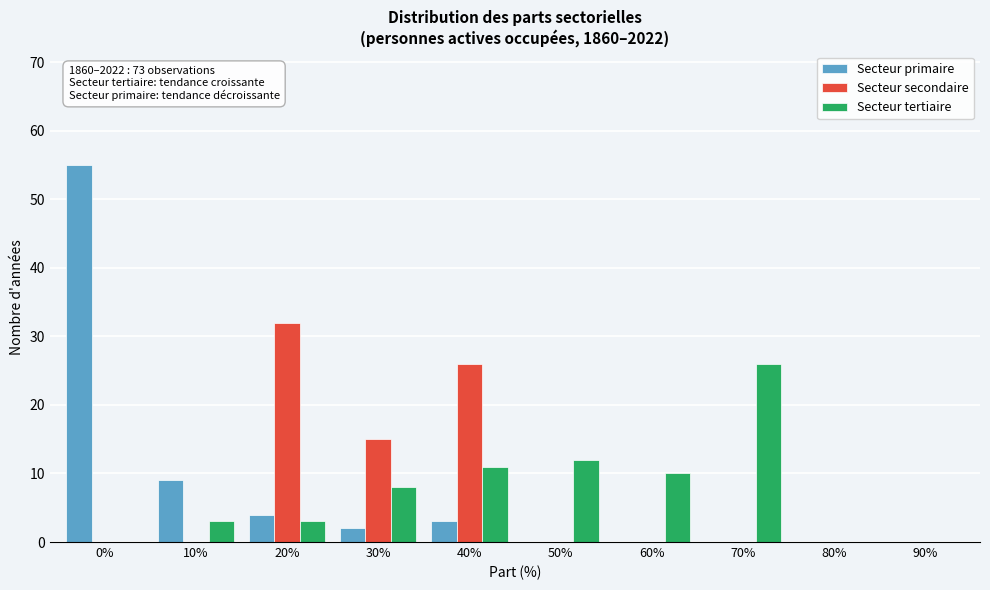

Reading left to right, what are all the values shown in this chart?

Secteur primaire: 0%=55	10%=9	20%=4	30%=2	40%=3	50%=0	60%=0	70%=0	80%=0	90%=0
Secteur secondaire: 0%=0	10%=0	20%=32	30%=15	40%=26	50%=0	60%=0	70%=0	80%=0	90%=0
Secteur tertiaire: 0%=0	10%=3	20%=3	30%=8	40%=11	50%=12	60%=10	70%=26	80%=0	90%=0